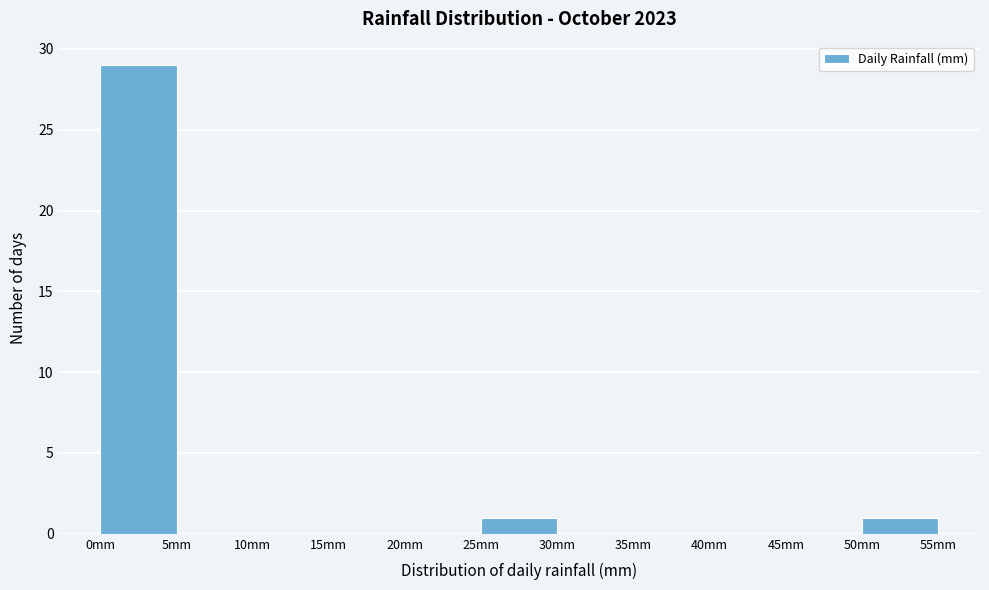

How tall is the bar that spans 50 to 55 on the x-axis? The values are not printed on the chart, so give them approximately, as read against the axis.

1